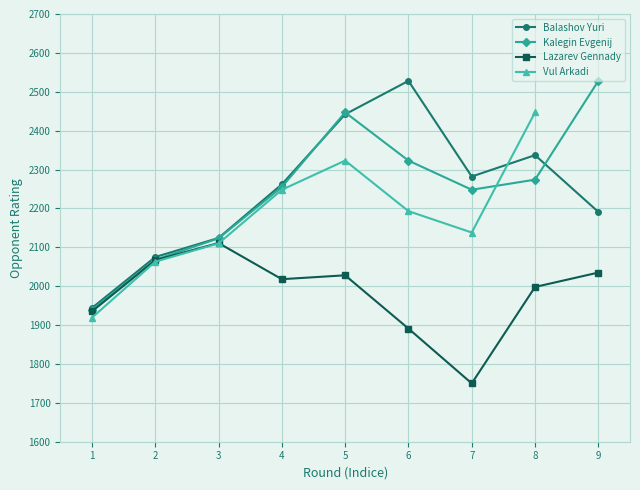

True or false: Kalegin Evgenij has more than 2 points higher than both neighbors.

False